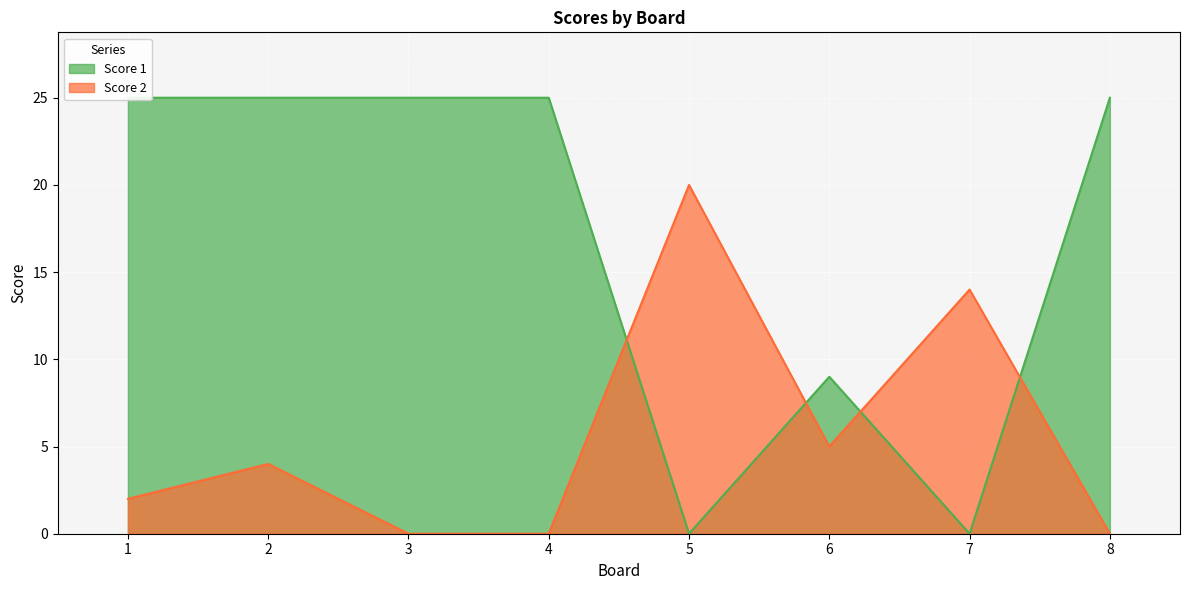

Rank the categories by Score 2 value from lowest to highest.

3, 4, 8, 1, 2, 6, 7, 5